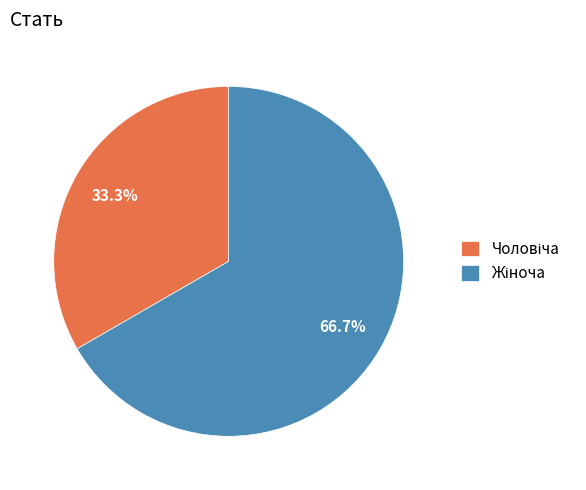

To the nearest percent, what is the average slice percentage?

50%